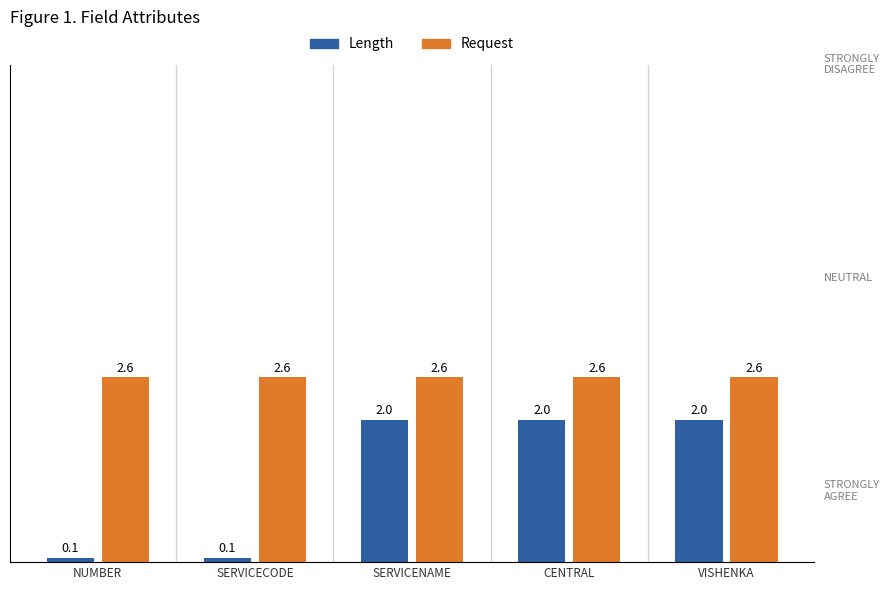

Reading left to right, list all the values displayed in this chart.

Length: 0.1	0.1	2.0	2.0	2.0
Request: 2.6	2.6	2.6	2.6	2.6